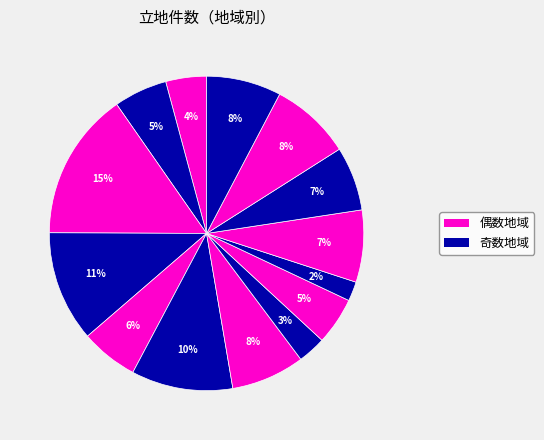

Count the number of slices in the pie.

14